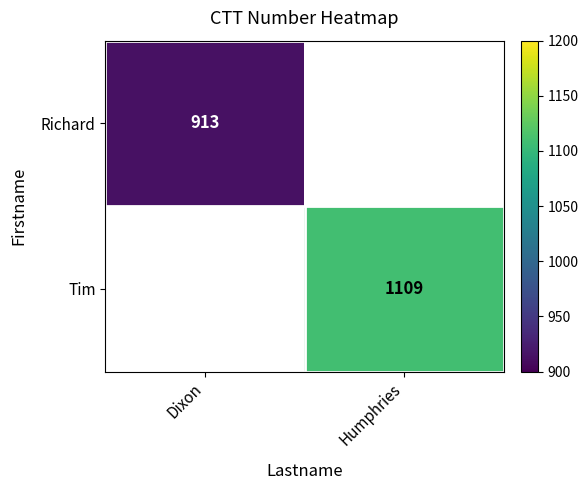

Is it true that Richard equals 1312 at Dixon?

False